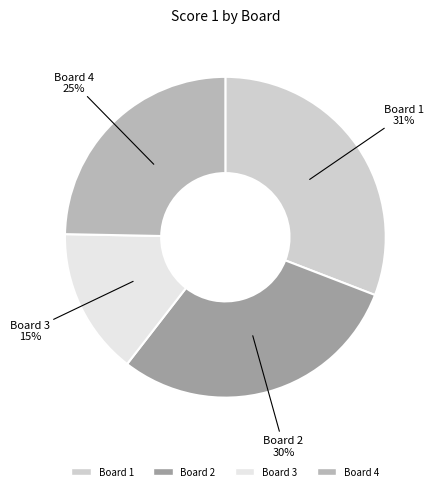

What is the largest slice in the pie chart?

Board 1